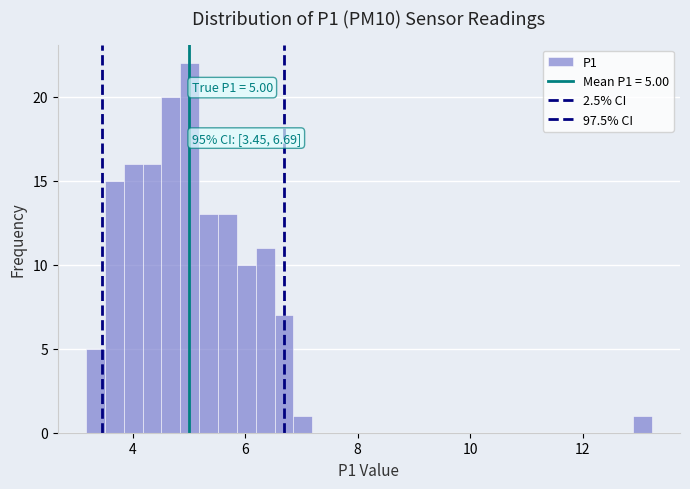

Read against the x-axis, roughly where is the centre of the tallest bar?

5.0